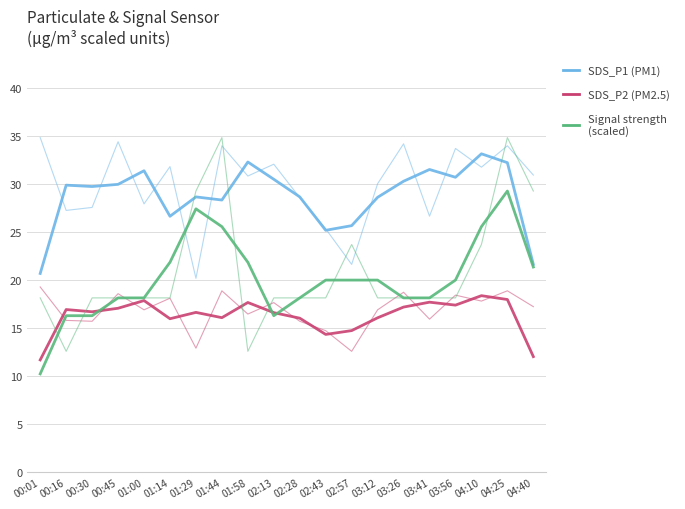

What is the lowest value of the Signal series?

12.6